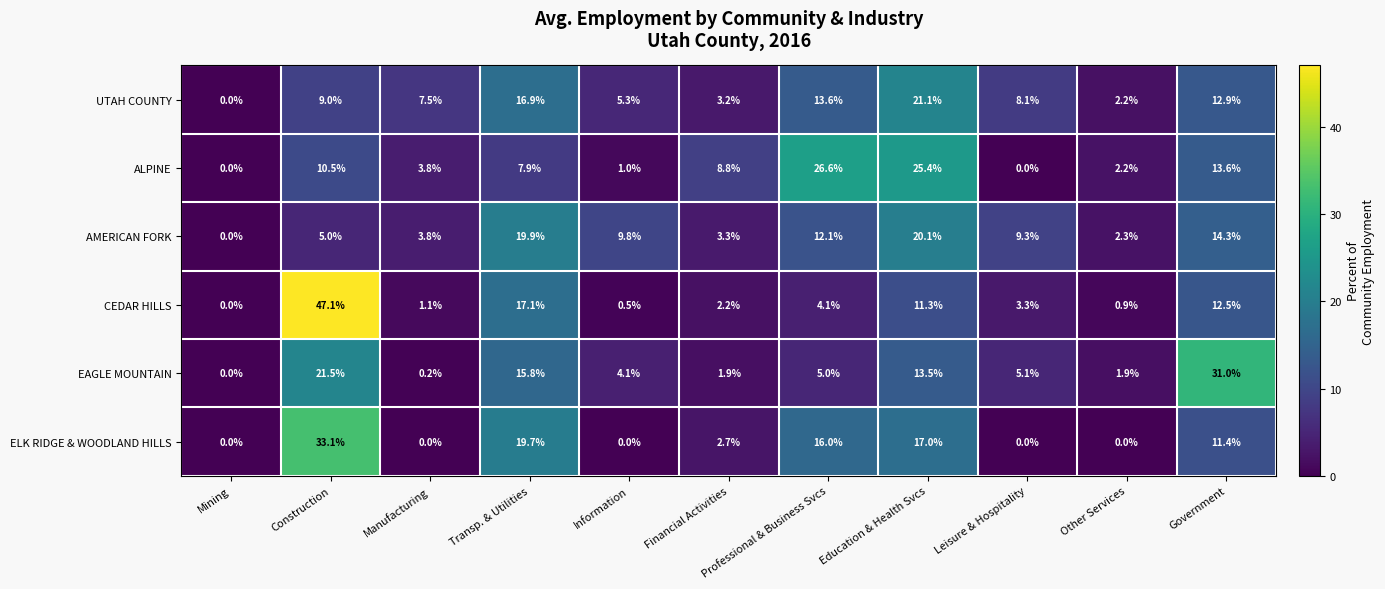

How many values in AMERICAN FORK are above zero?

10